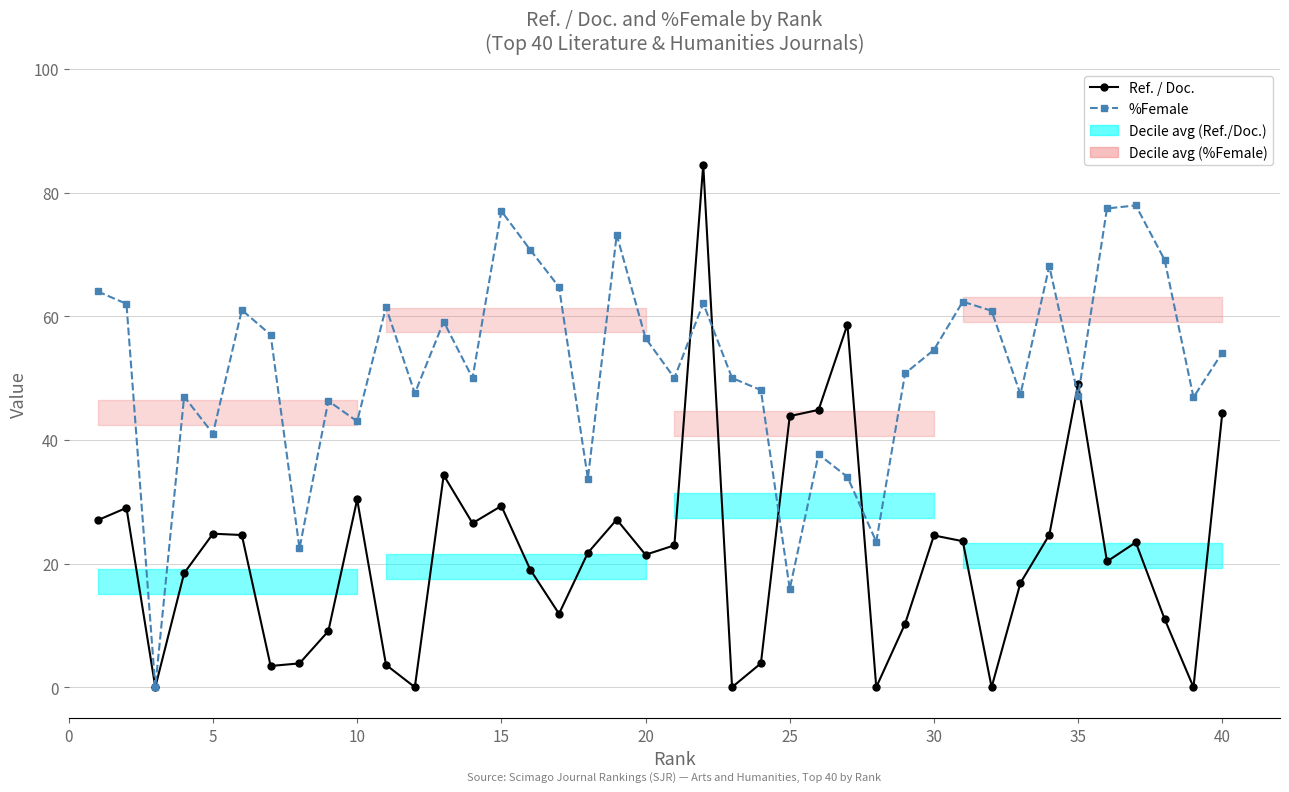

Reading left to right, extract all data points from this chart.

Ref. / Doc.: 27.0	29.0	0.0	18.4	24.8	24.6	3.4	3.9	9.1	30.4	3.6	0.0	34.3	26.5	29.3	19.0	11.9	21.7	27.1	21.4	22.9	84.5	0.0	3.9	43.8	44.9	58.6	0.0	10.3	24.5	23.6	0.0	16.9	24.6	49.0	20.3	23.4	11.0	0.0	44.4
%Female: 64.0	62.0	0.0	47.0	41.0	61.0	57.0	22.4	46.3	43.0	61.4	47.5	59.1	50.0	77.0	70.7	64.7	33.7	73.2	56.4	50.0	62.1	50.0	48.0	15.9	37.7	34.0	23.5	50.8	54.5	62.4	60.9	47.4	68.1	47.1	77.4	77.9	69.1	46.9	54.1